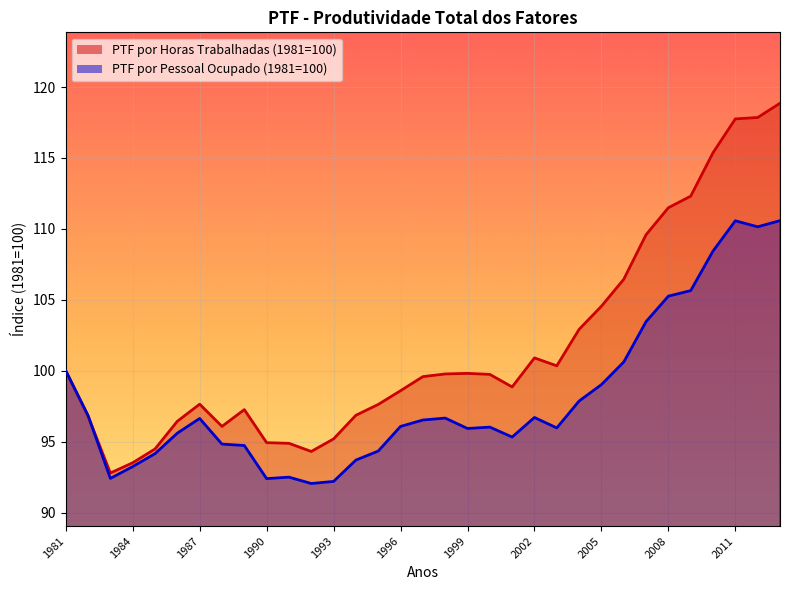

What is the maximum value for PTF por Horas Trabalhadas (1981=100)?

118.9